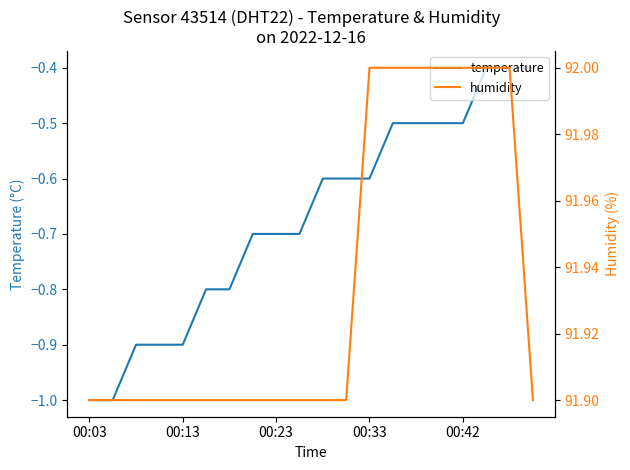

How many categories are shown in the chart?

20